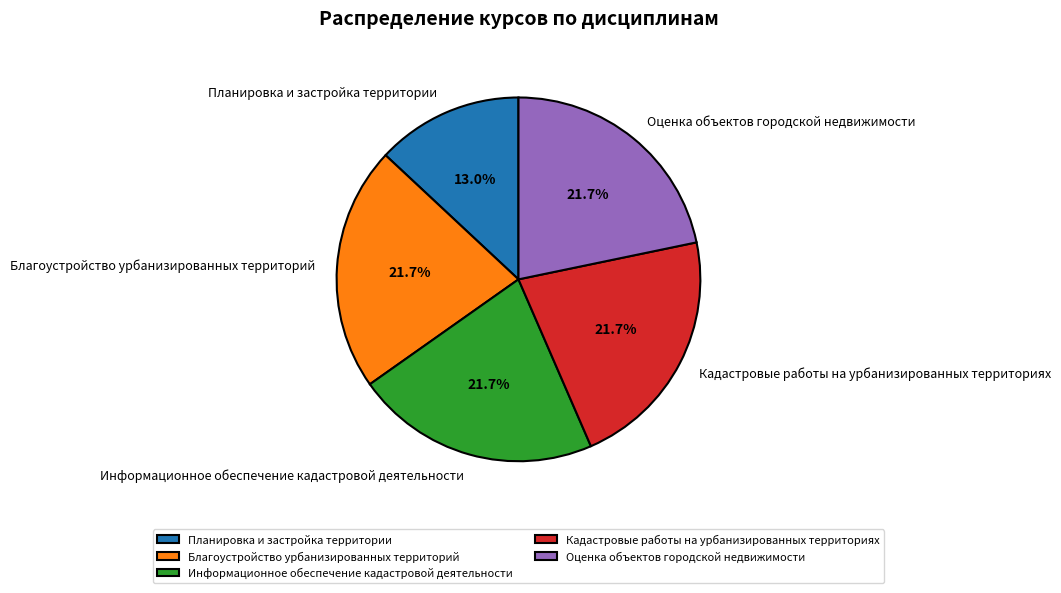

Is it true that Планировка и застройка территории is 24% of the pie?

False